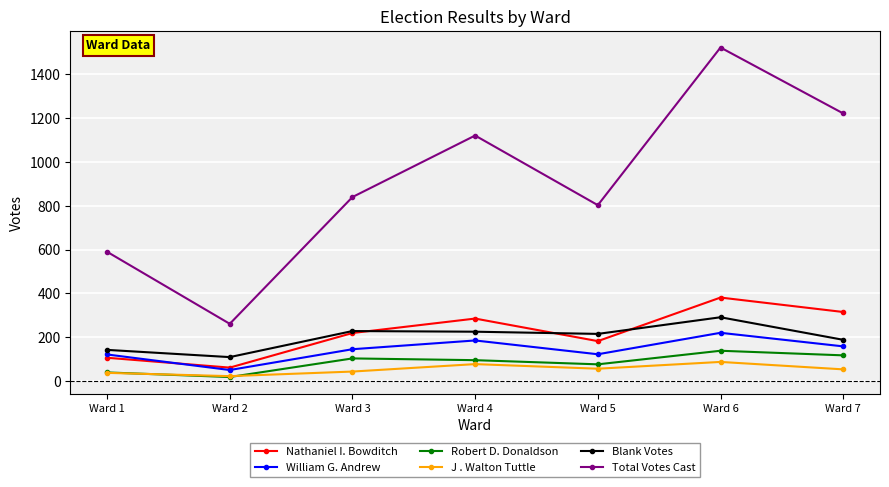

Is the value of Nathaniel I. Bowditch at Ward 5 greater than the value of J . Walton Tuttle at Ward 2?

Yes